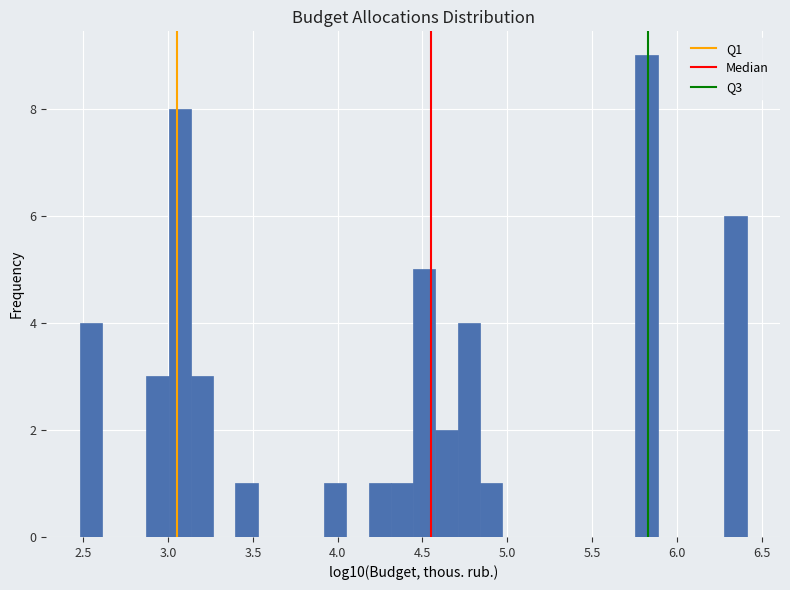

Around what value on the x-axis is the tallest bar? Give the approximate position of its centre, as read against the axis.

5.80